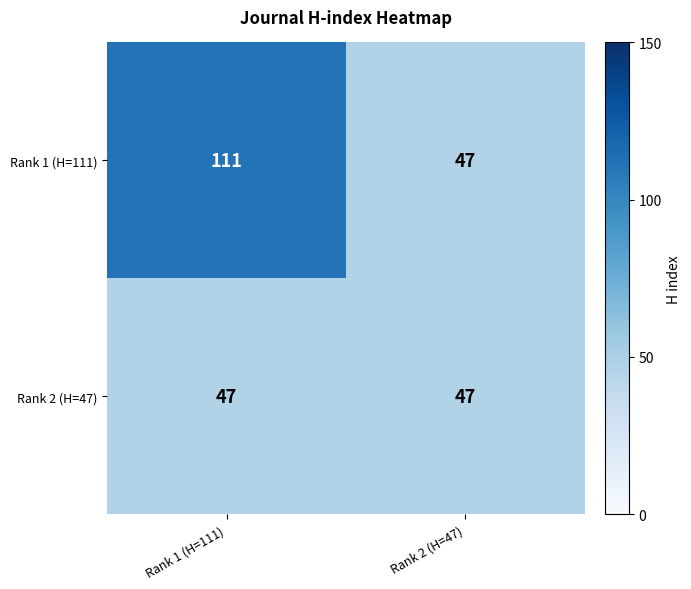

Rank the series by their maximum value, from highest to lowest.

Rank 1 (H=111), Rank 2 (H=47)